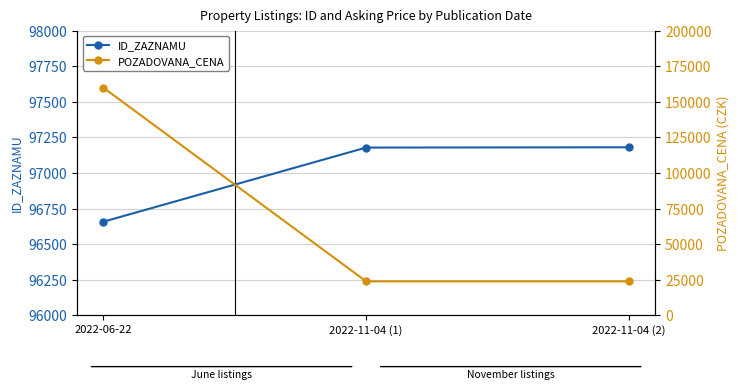

At which label does POZADOVANA_CENA reach its peak?

2022-06-22